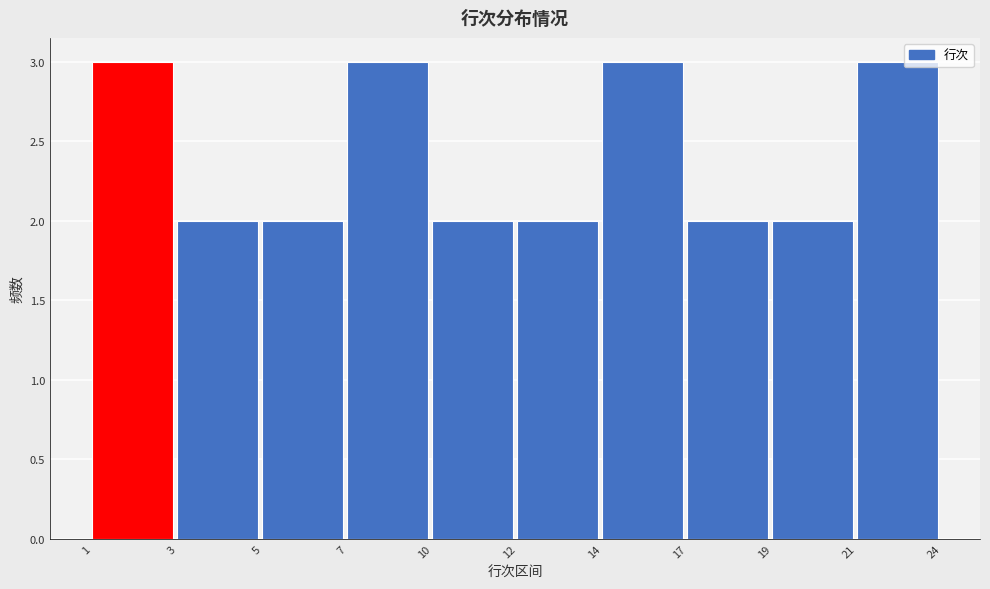

Reading left to right, extract all data points from this chart.

3	2	2	3	2	2	3	2	2	3